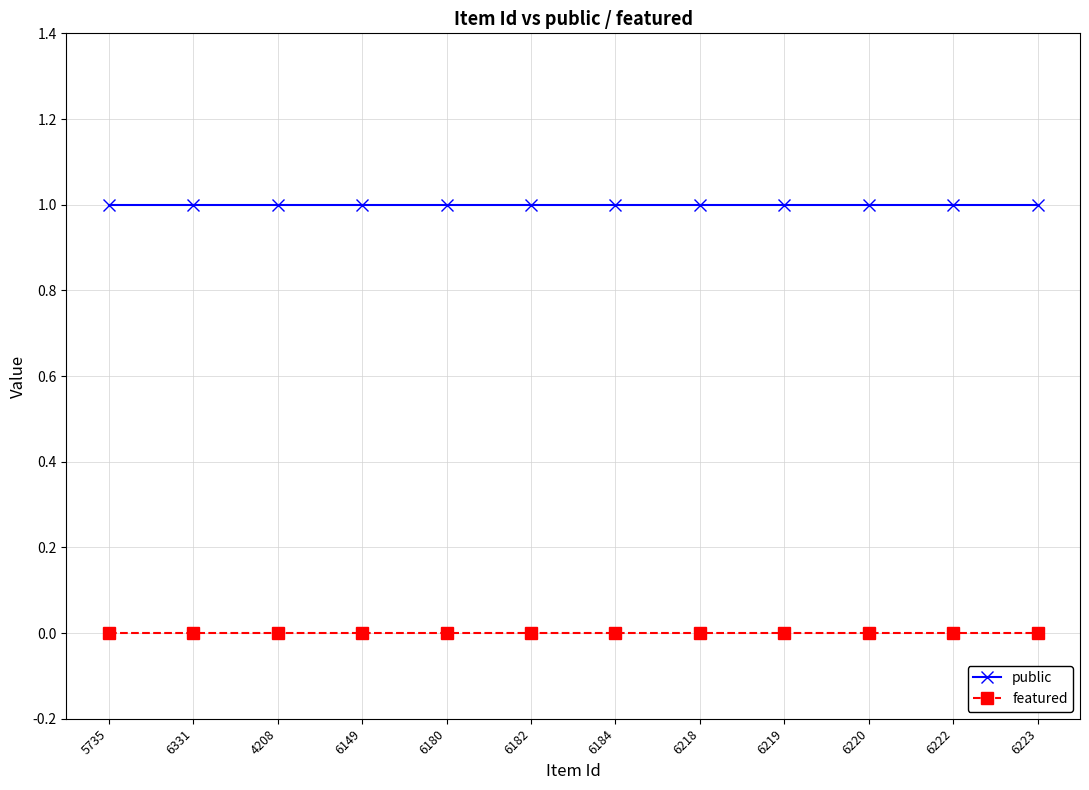

What is the minimum value for public?

1